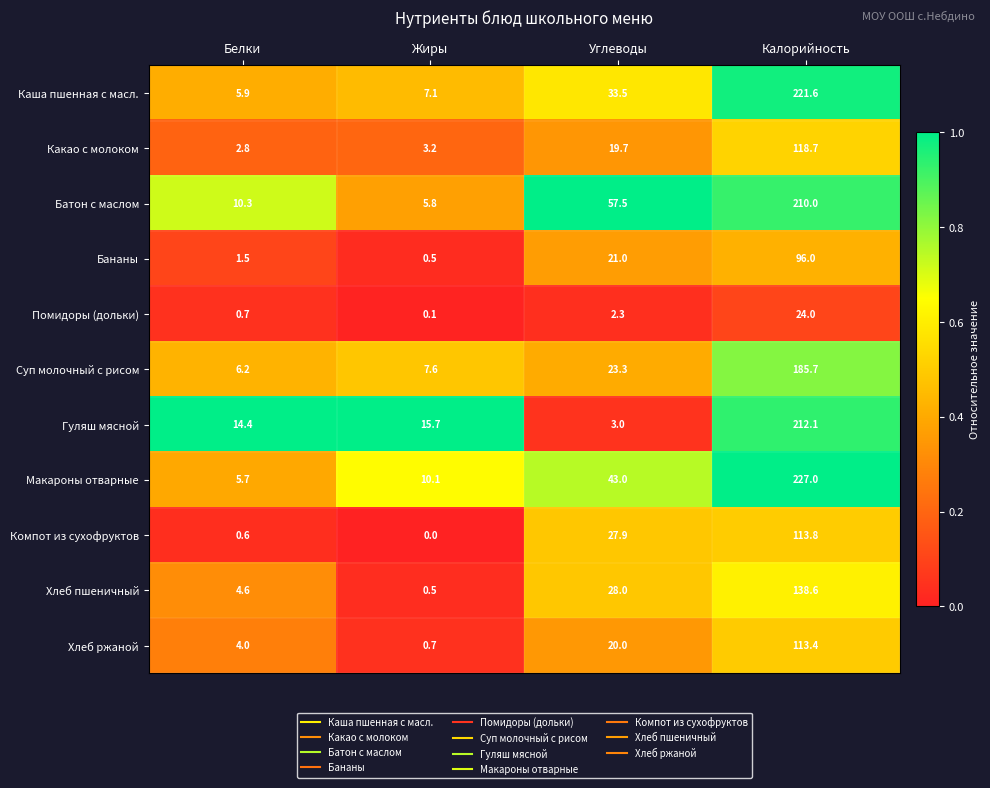

Which category has the lowest value across all series?

Жиры